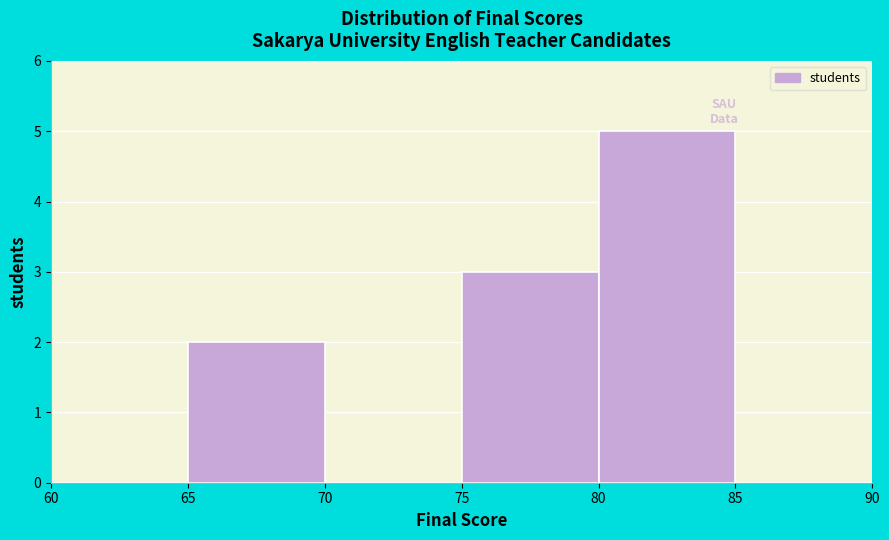

Reading left to right, list every bar in this chart as the range it spans on the x-axis followed by its height. The values are not printed on the chart, so give them approximately, as read against the axis.

60 to 65: 0
65 to 70: 2
70 to 75: 0
75 to 80: 3
80 to 85: 5
85 to 90: 0